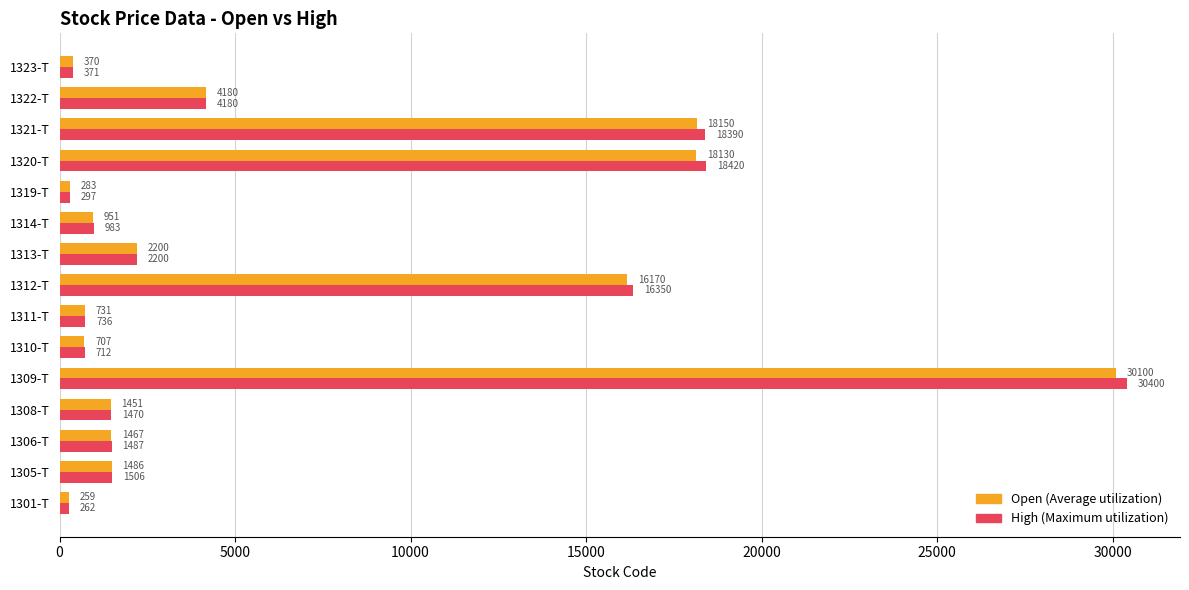

What is the minimum value for High (Maximum utilization)?

262